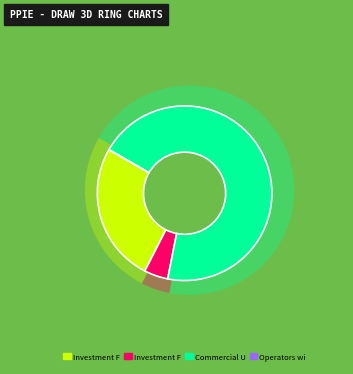

Count the number of slices in the pie.

4